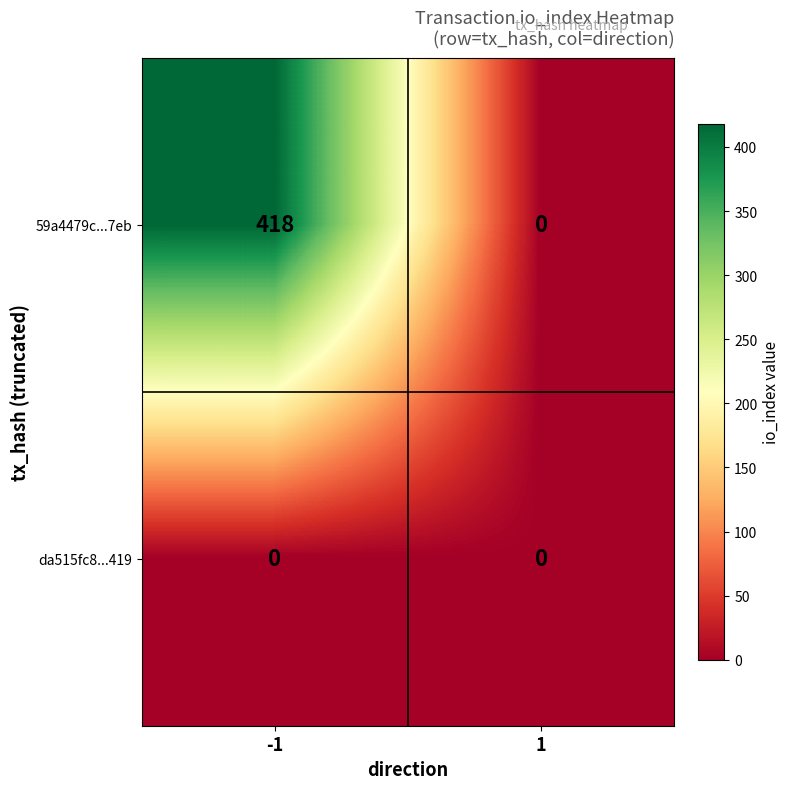

Read the 59a4479c...7eb value at -1.

418